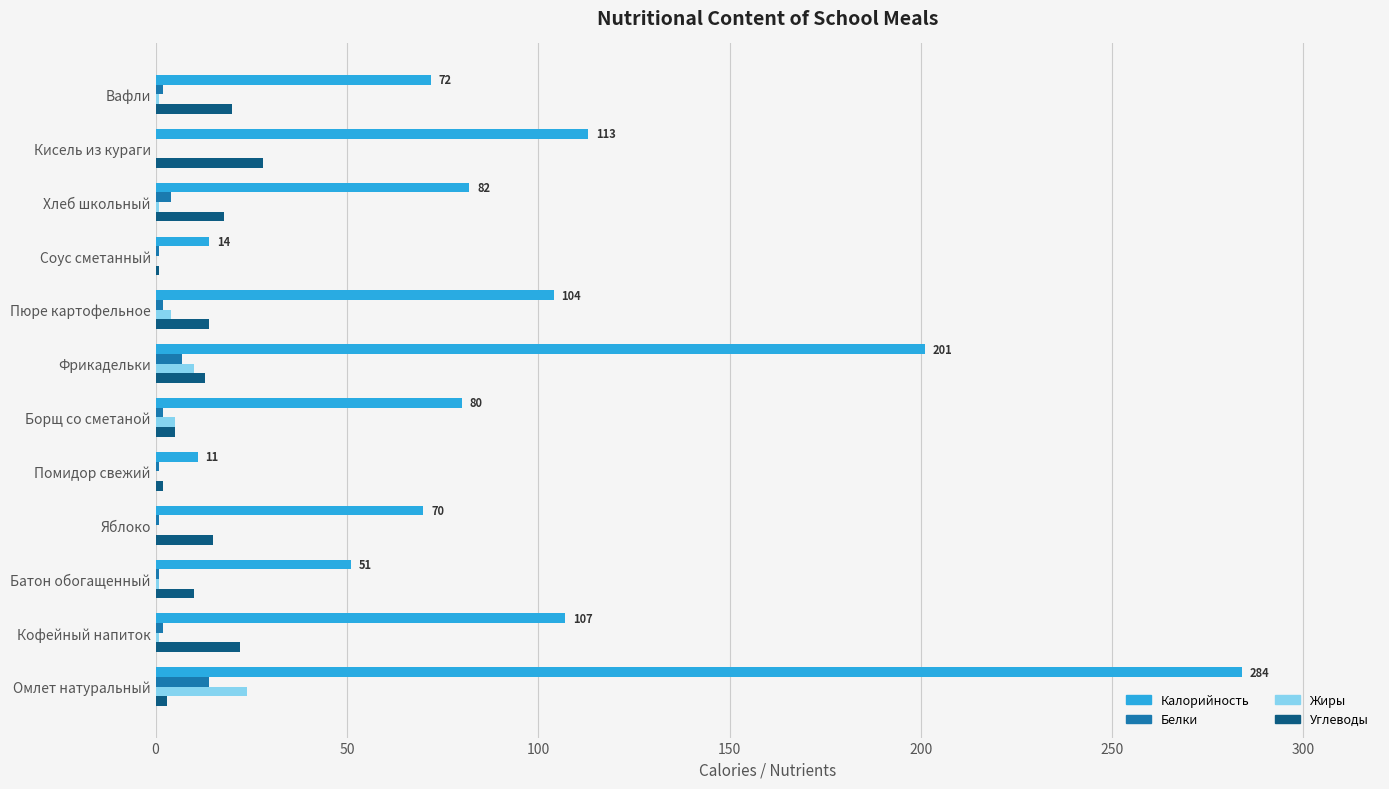

True or false: Калорийность has a value of 201 at Фрикадельки.

True